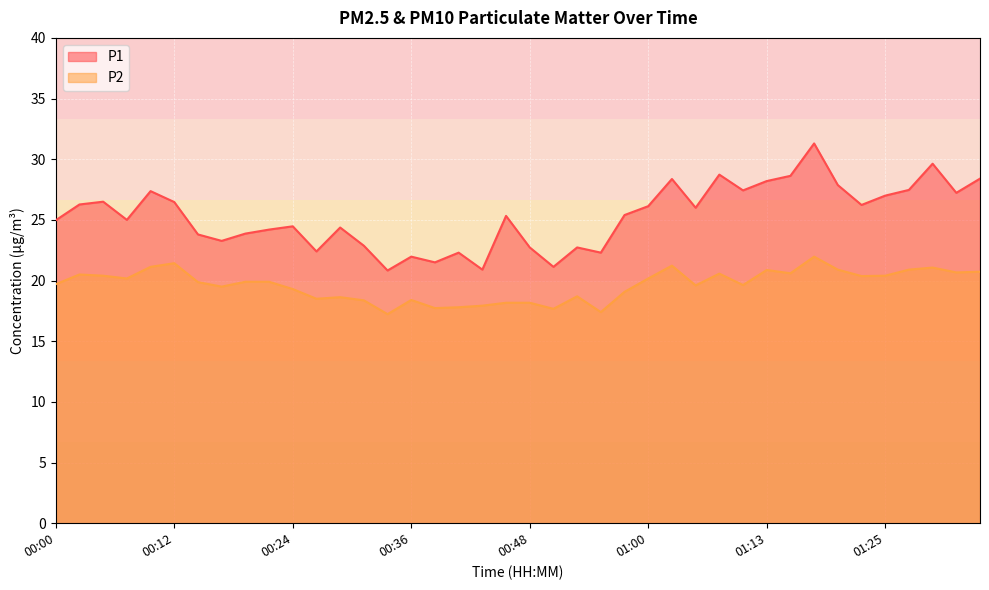

How many lines are shown in the chart?

2